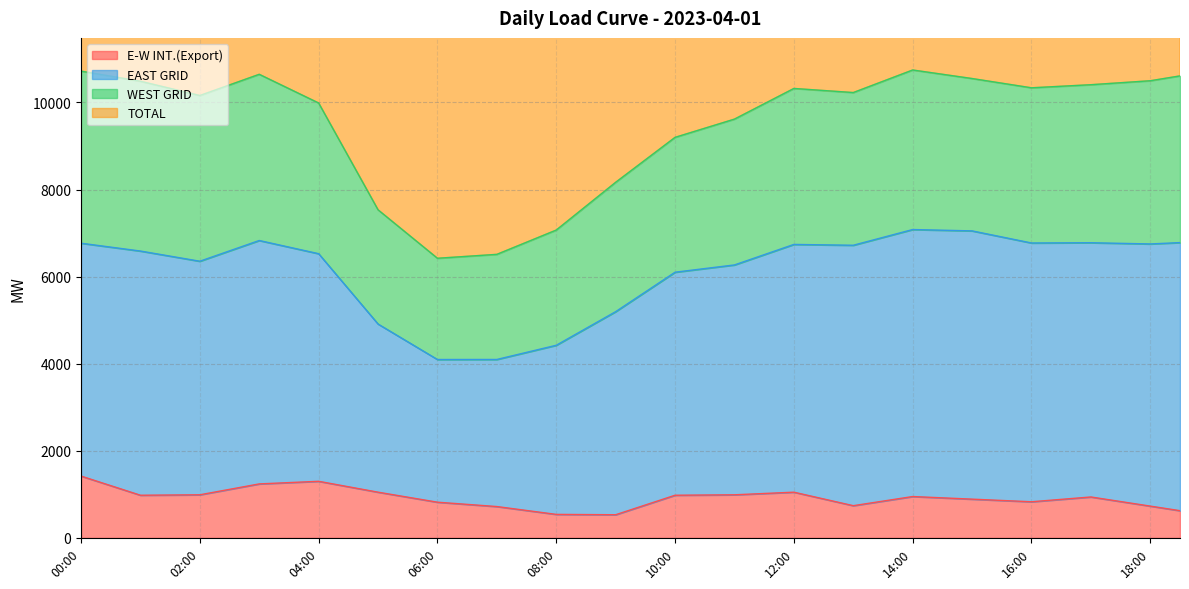

In TOTAL, how many points are lower than both neighbors (excluding endpoints)?

4